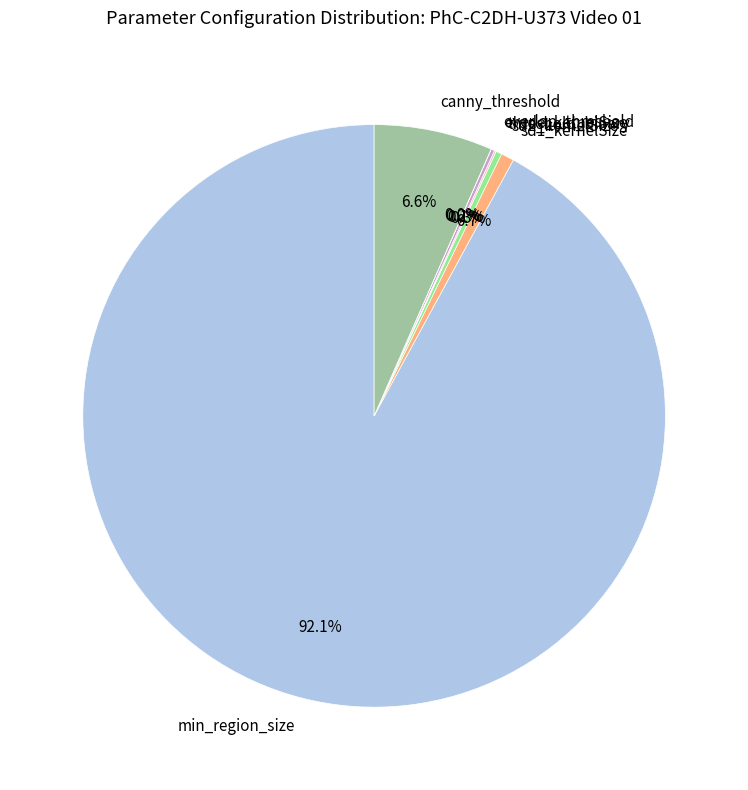

Is sd1_kernelSize the majority of the pie?

No